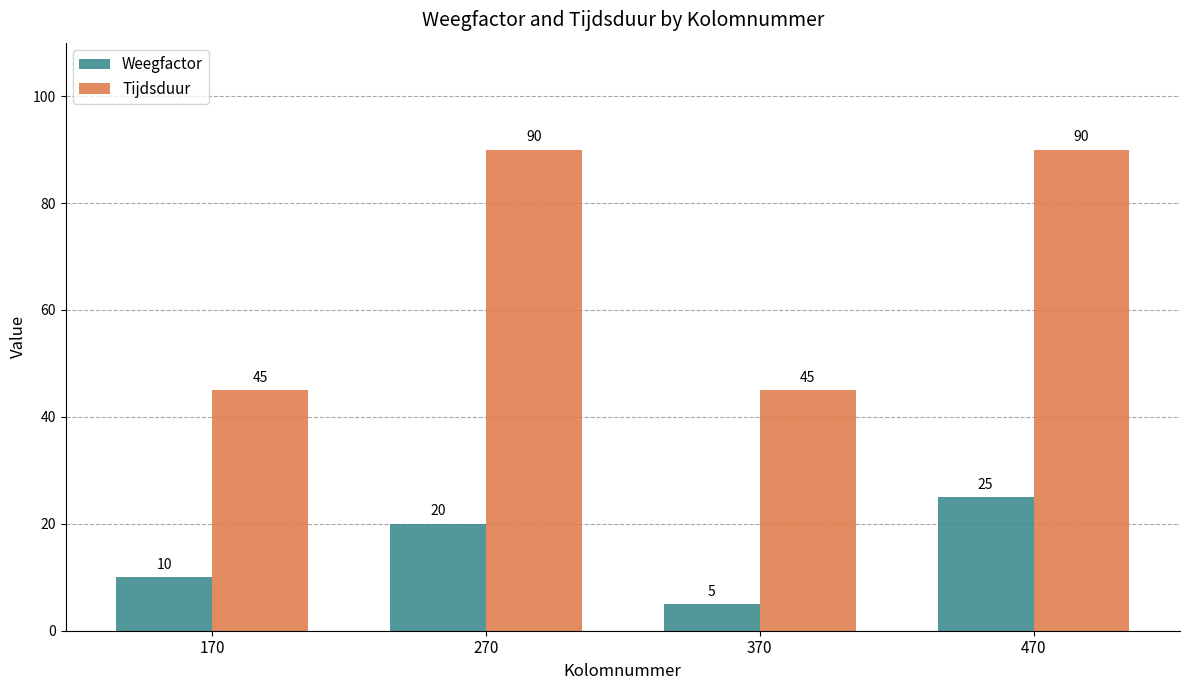

What is the spread (max minus min) of values at 470?

65